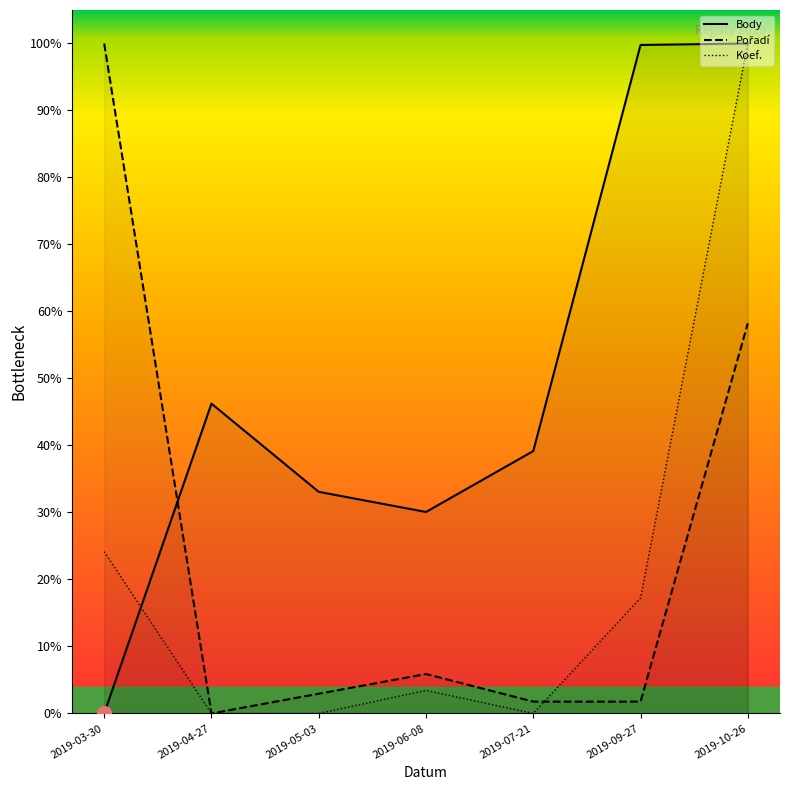

How many categories are shown in the chart?

7